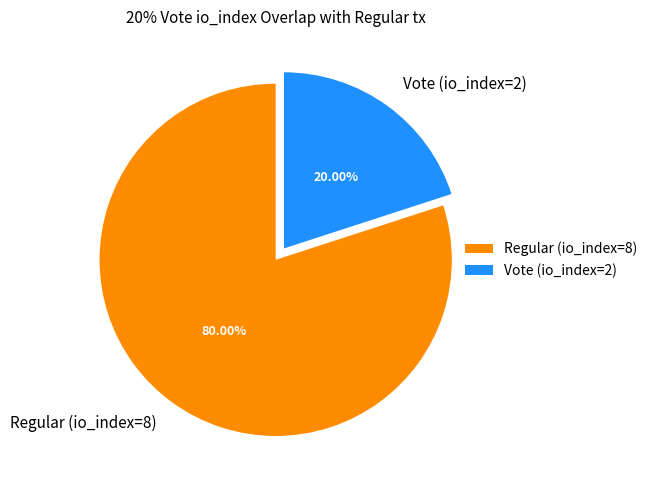

How much of the chart is everything except Vote (io_index=2)?

80.0%